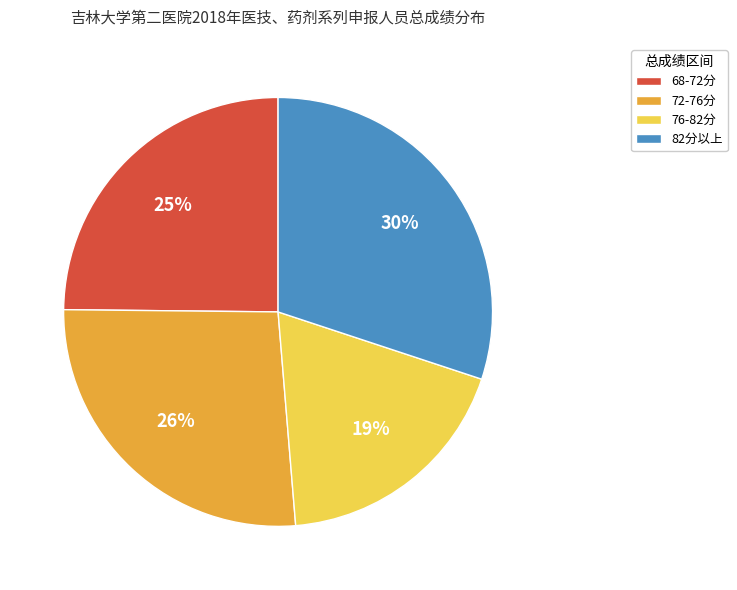

What is the ratio of the value at 82分以上 to the value at 76-82分?

1.6